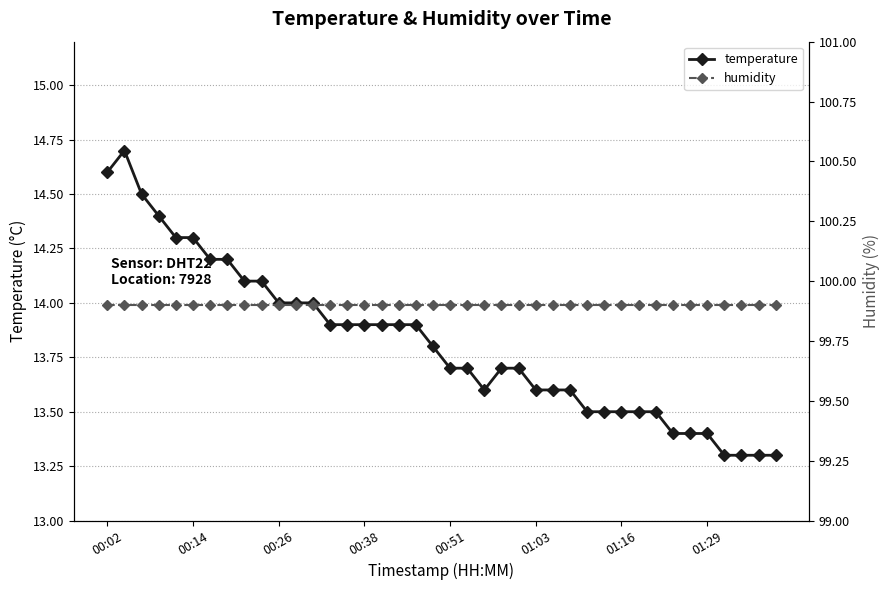

Read the humidity value at 19.

99.9